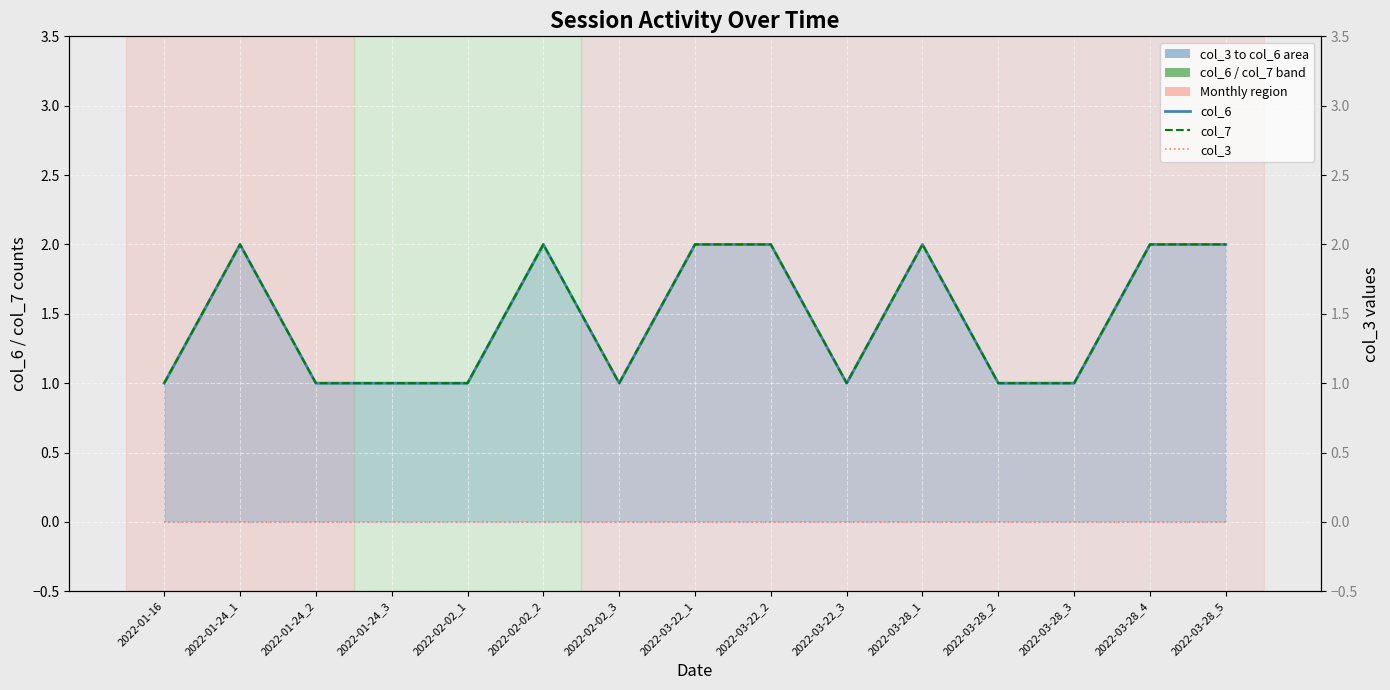

Which category has the lowest value across all series?

2022-01-16